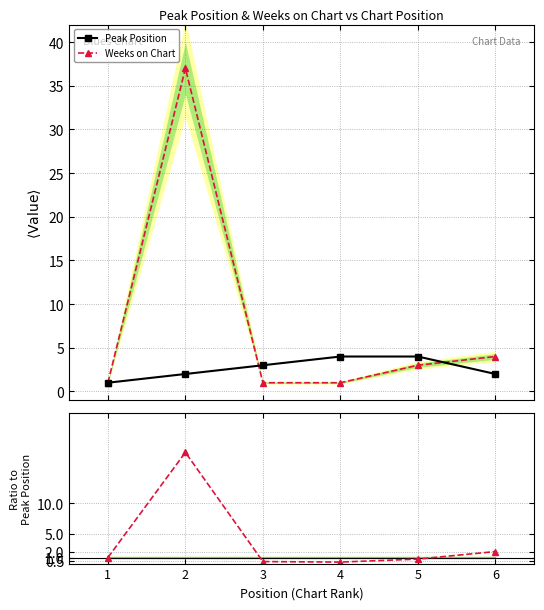

How many interior local peaks does the Ratio (Weeks/Peak) series have?

1